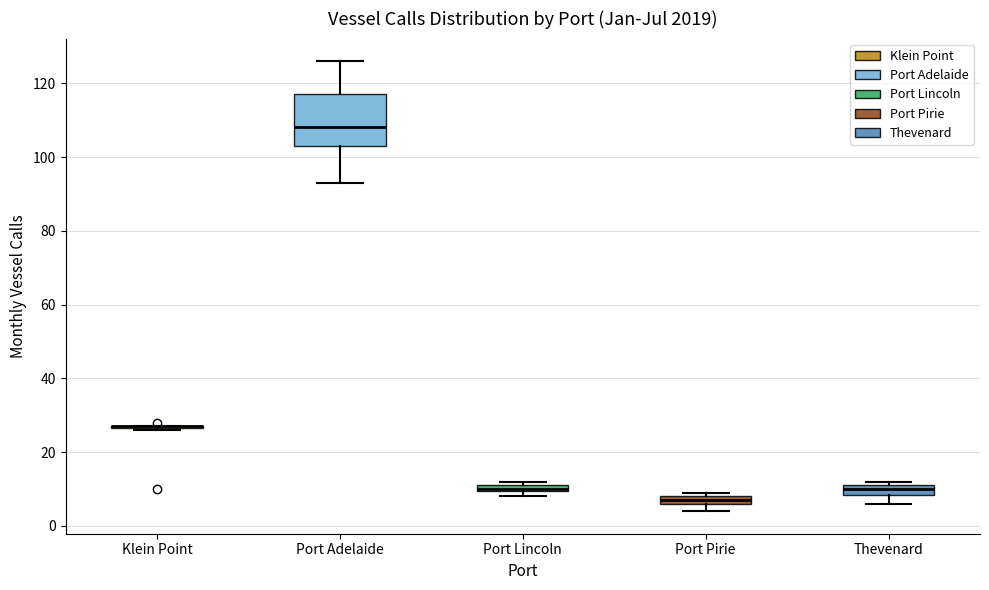

Where is the upper edge of the box for Port Lincoln on the y-axis? The values are not printed on the chart, so give them approximately, as read against the axis.

12